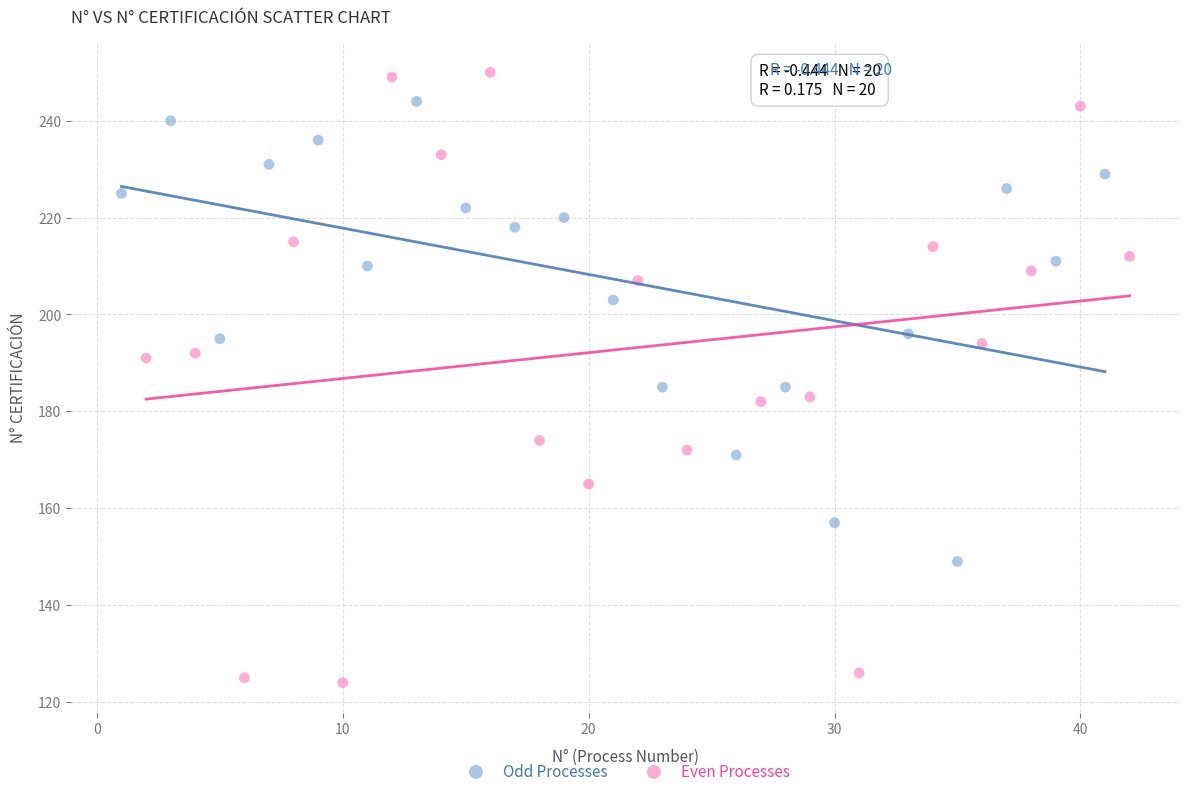

Which series contains the highest Y value?

Even Processes